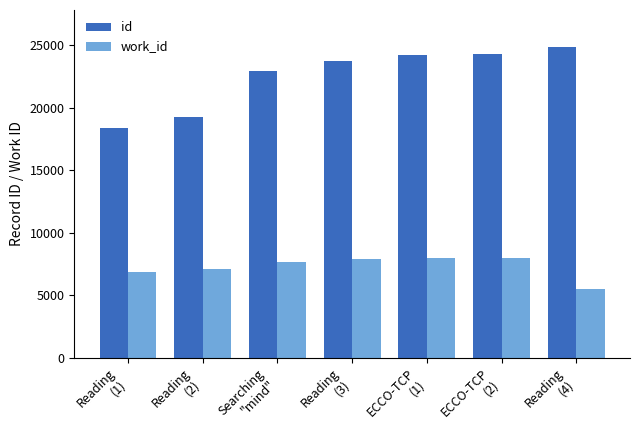

What is the label of the 4th bar from the right?

Reading
(3)